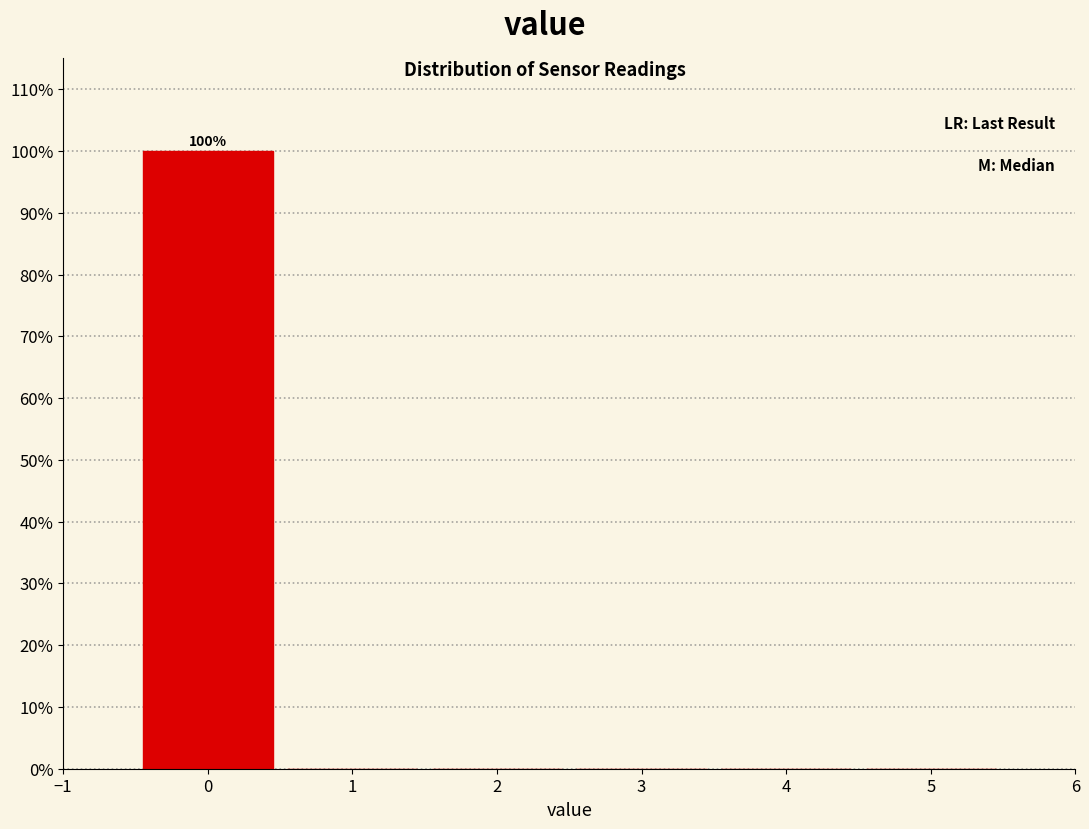

Which range on the x-axis has the tallest bar?

-0.5 to 0.5